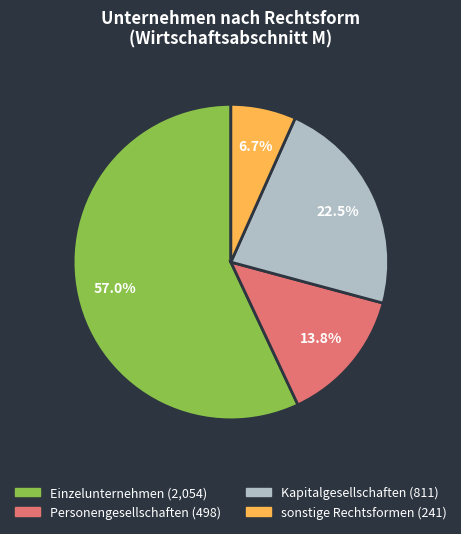

How much of the chart is everything except Kapitalgesellschaften?

77.5%